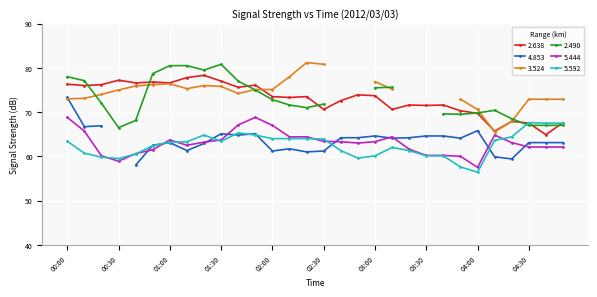

What is the highest value of the 2.638 series?

78.3